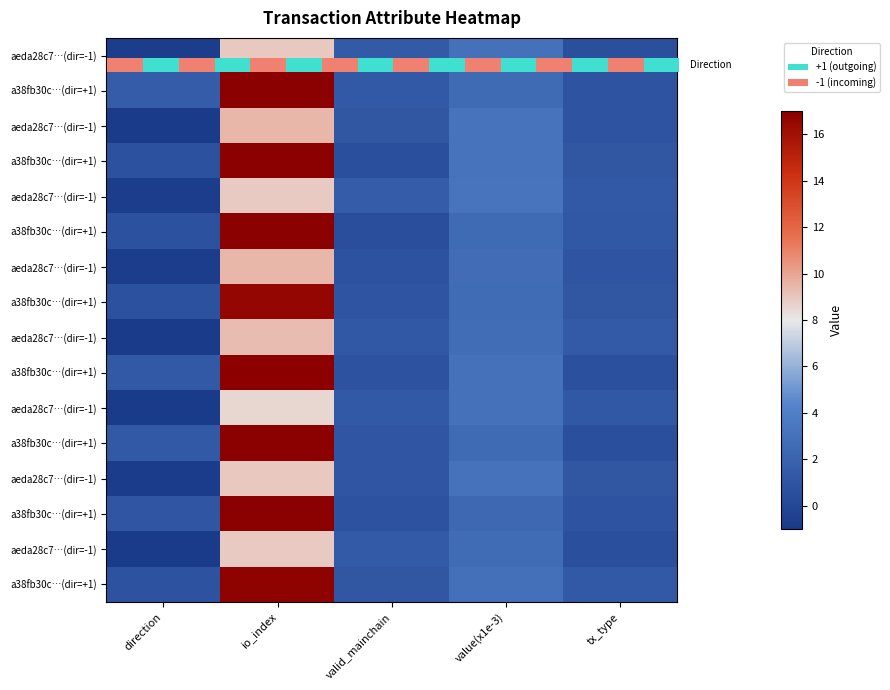

How many categories are shown in the chart?

5